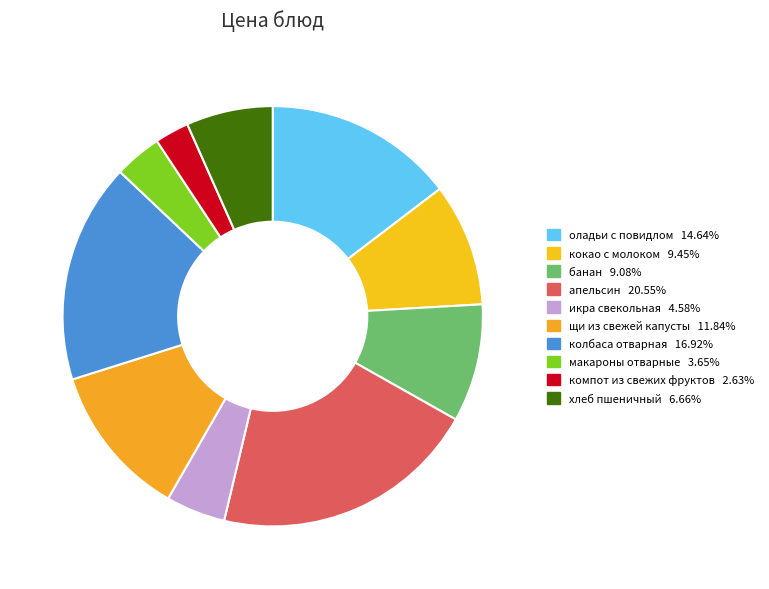

The апельсин slice represents 21% of the pie. True or false?

True